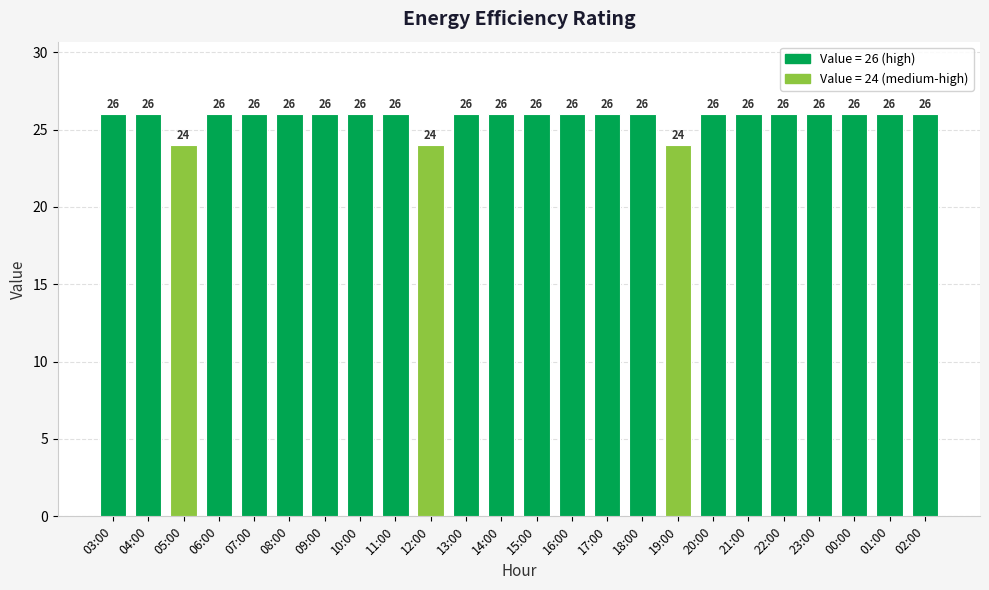

How many values are below 26?

3